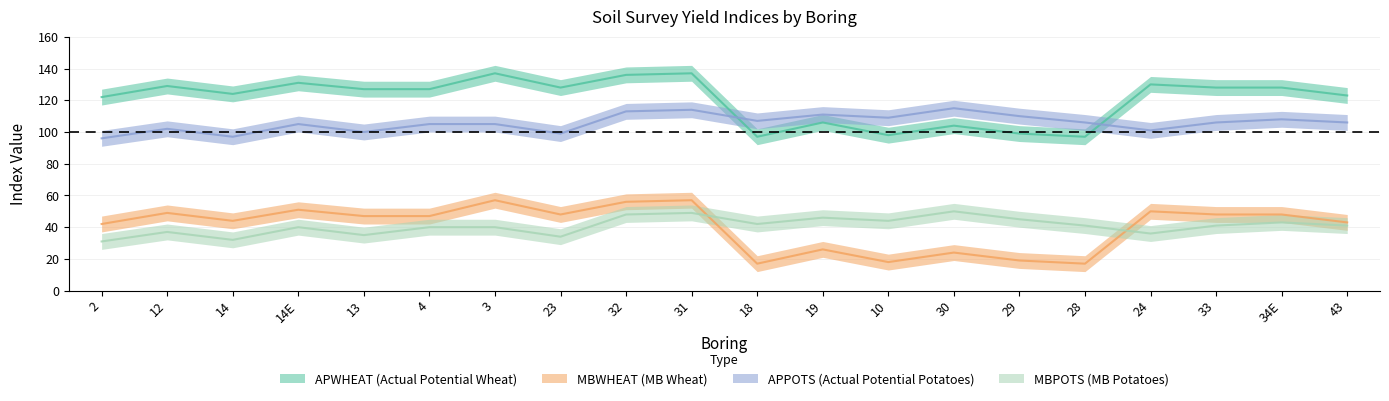

What is the highest value of the MBPOTS series?

50